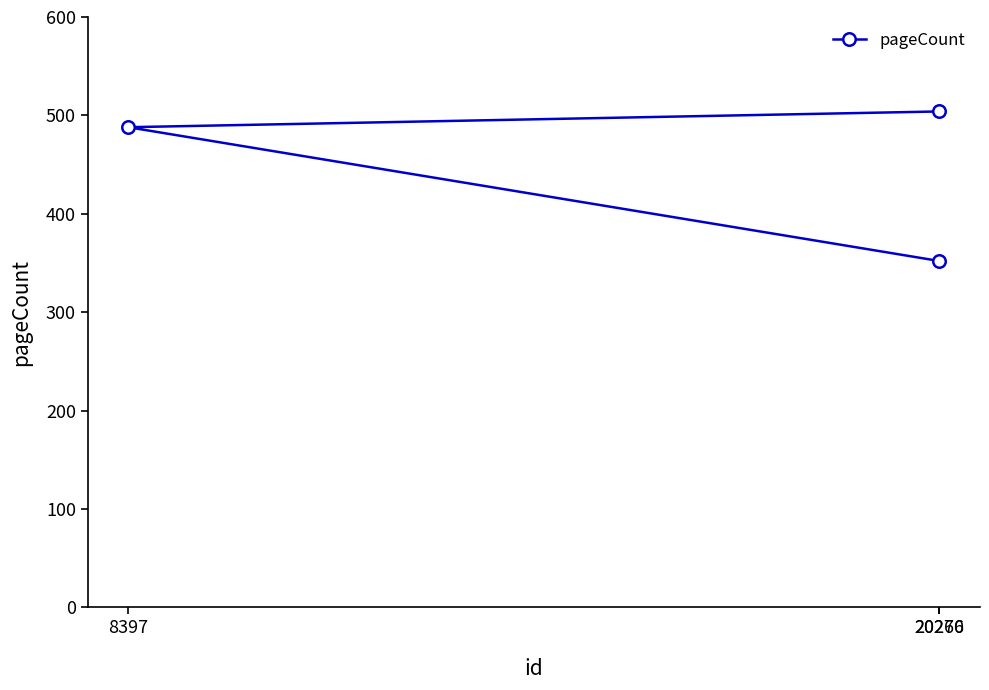

Approximately how many times larger is the value at 8397 compared to 20266?

1.0